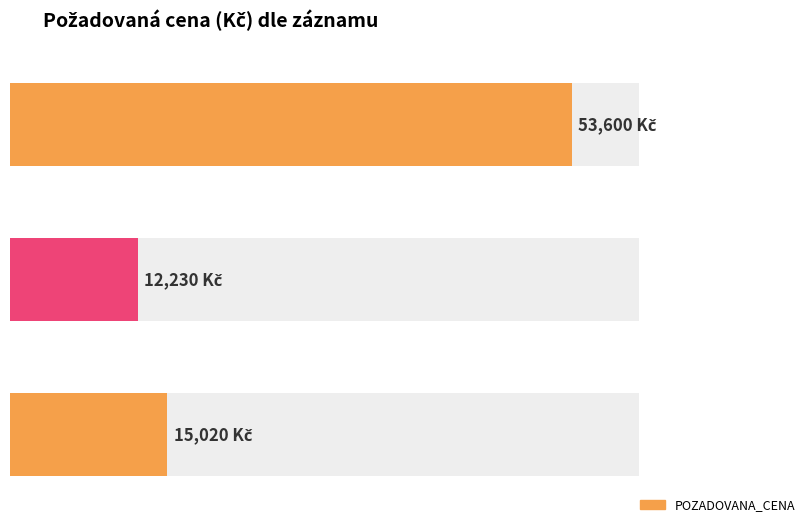

Are the bars grouped side by side (vs. stacked)?

No